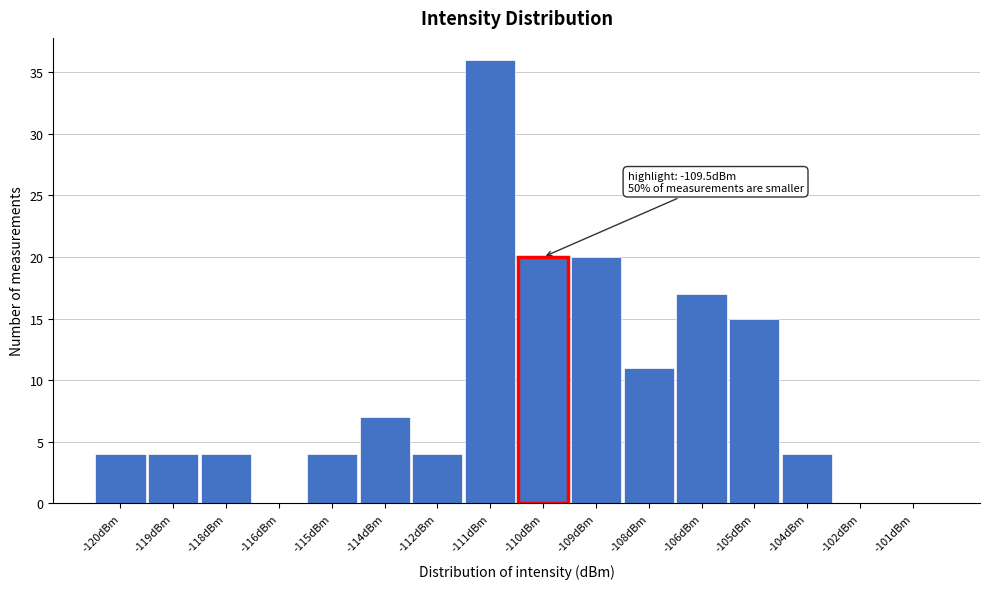

Reading left to right, extract all data points from this chart.

-120dBm=4	-119dBm=4	-118dBm=4	-116dBm=0	-115dBm=4	-114dBm=7	-112dBm=4	-111dBm=36	-110dBm=20	-109dBm=20	-108dBm=11	-106dBm=17	-105dBm=15	-104dBm=4	-102dBm=0	-101dBm=0